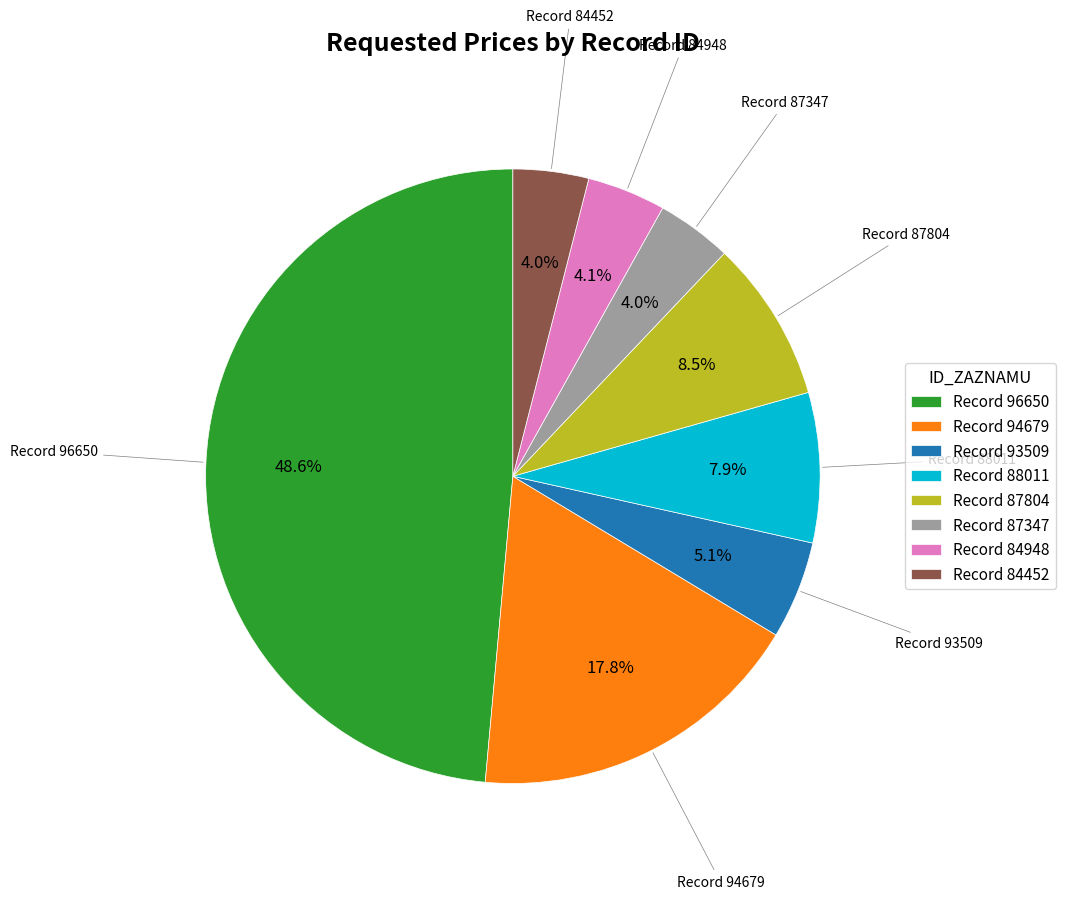

Between Record 84452 and Record 88011, which is larger?

Record 88011